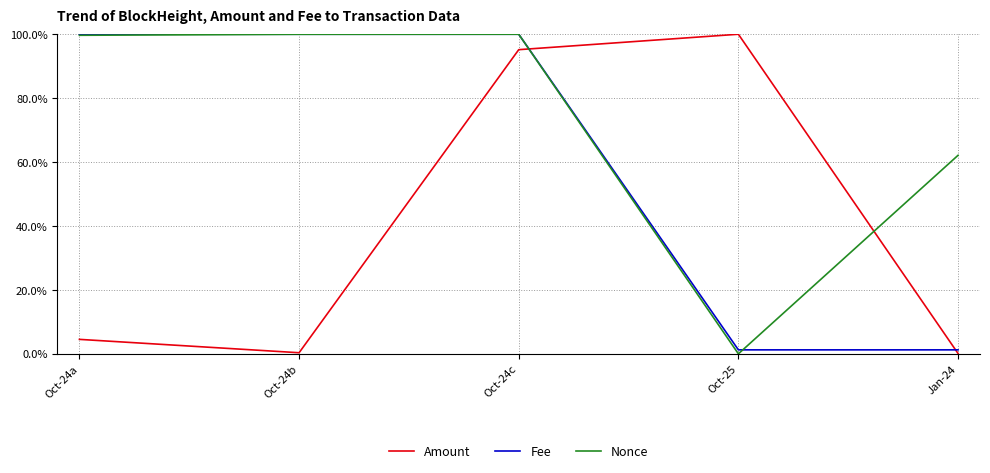

What is the spread (max minus min) of values at Oct-24a?

95.5